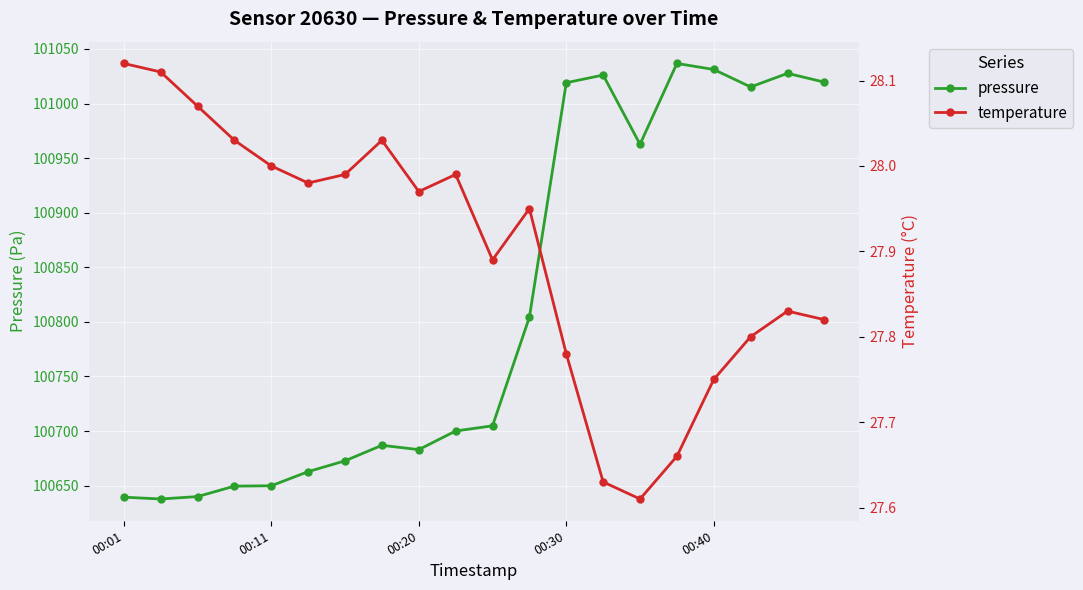

How many interior local peaks does the pressure series have?

4